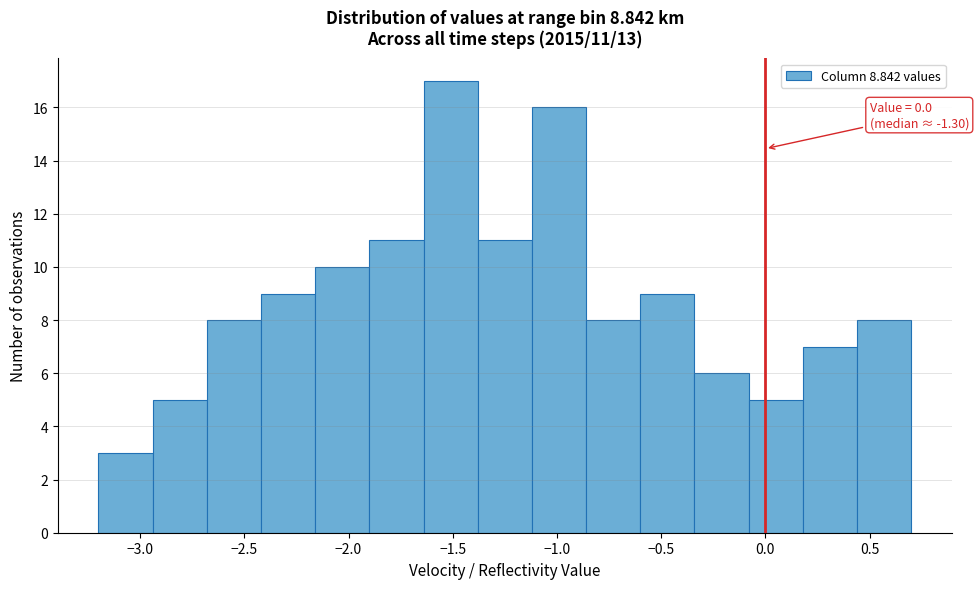

Which range on the x-axis has the tallest bar?

-1.64 to -1.38